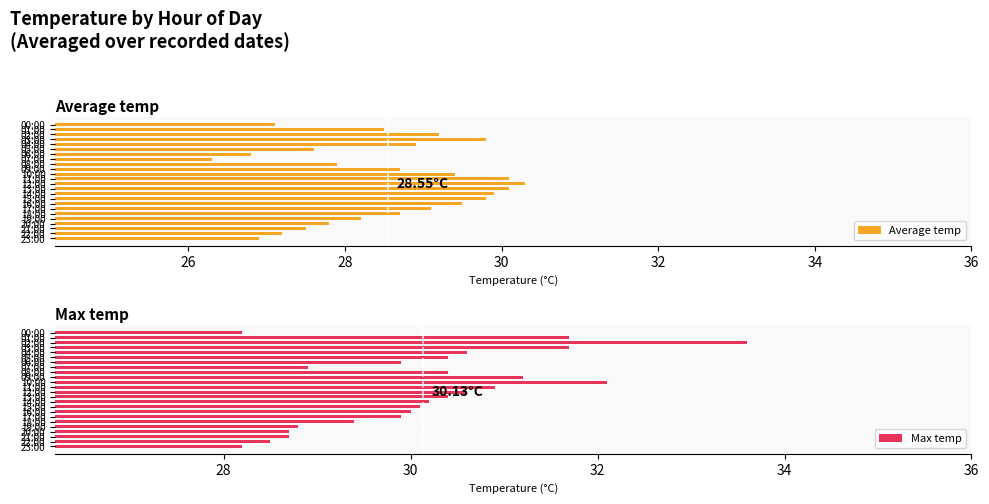

What is the average value of the Max temp series?

30.1